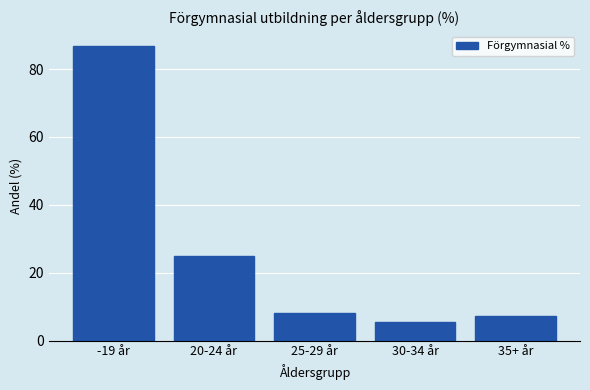

Reading right to left, transcribe all the data shown in this chart.

7.4	5.4	8.3	24.9	86.8